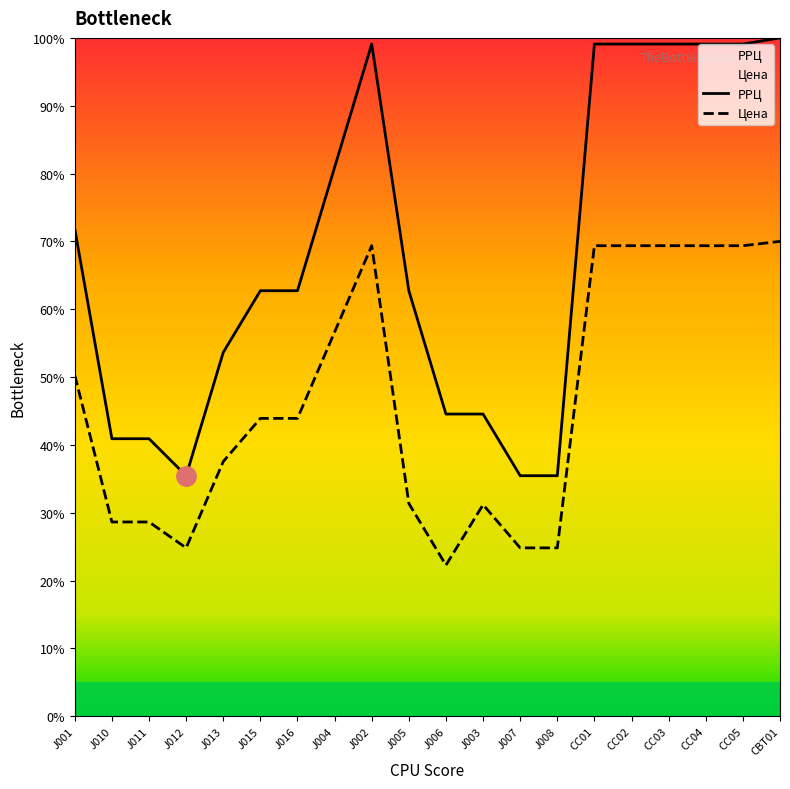

Where is the first local maximum for РРЦ?

J002